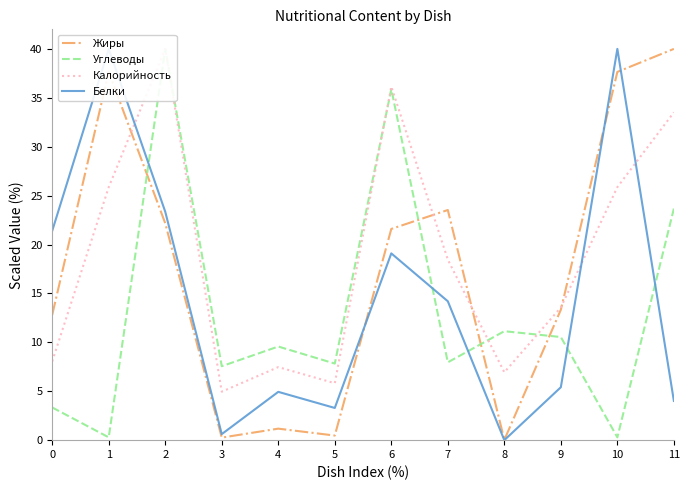

Which series has the largest total across all categories?

Калорийность